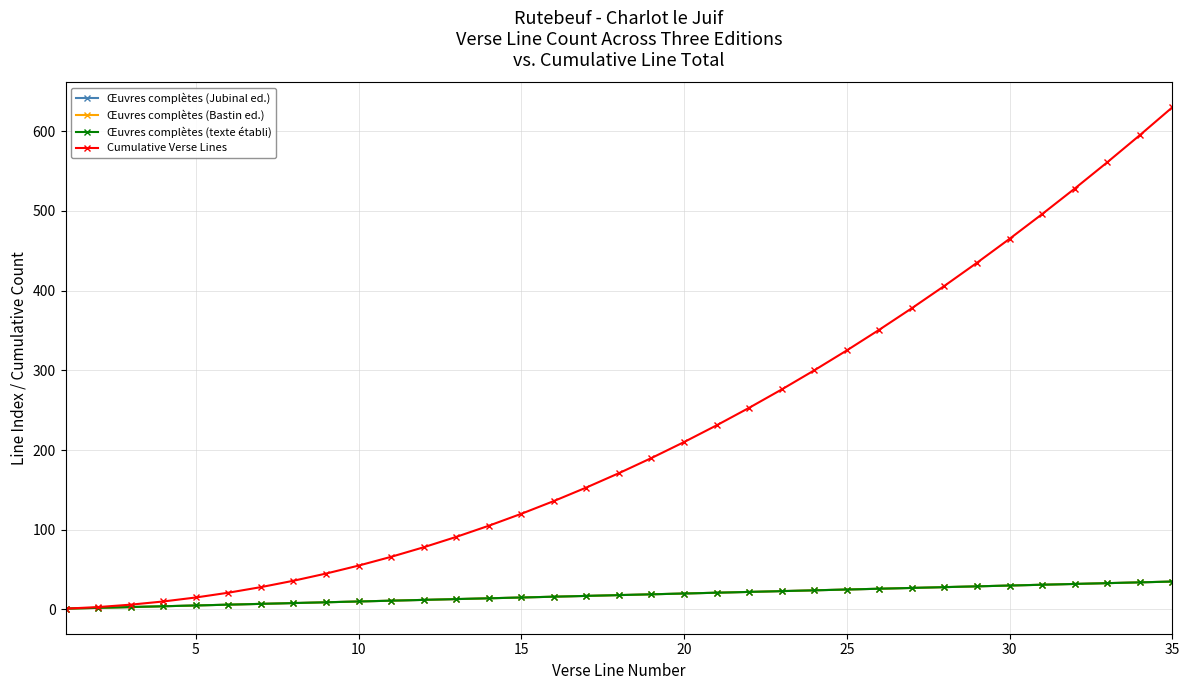

Is this an area chart (filled region under the line)?

No